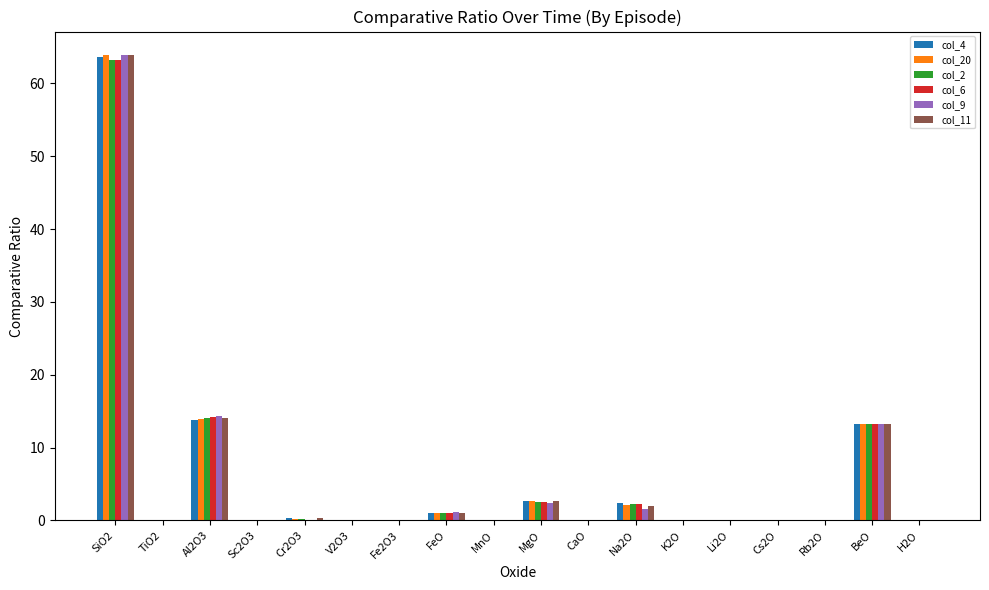

What is the highest value of the col_11 series?

63.9